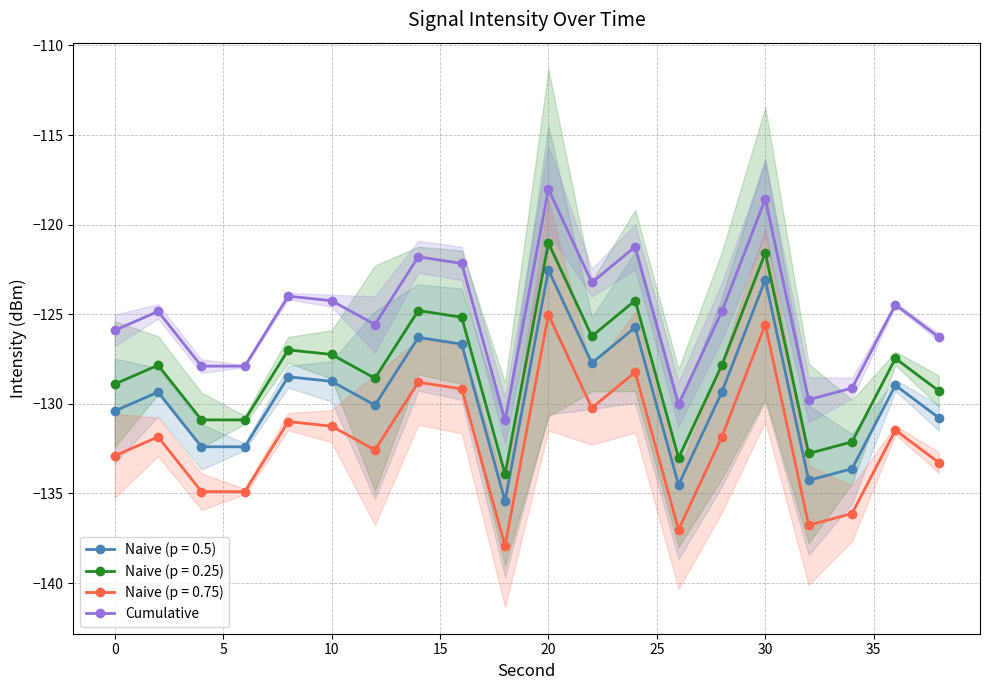

What is the maximum value for Naive (p = 0.5)?

-122.5